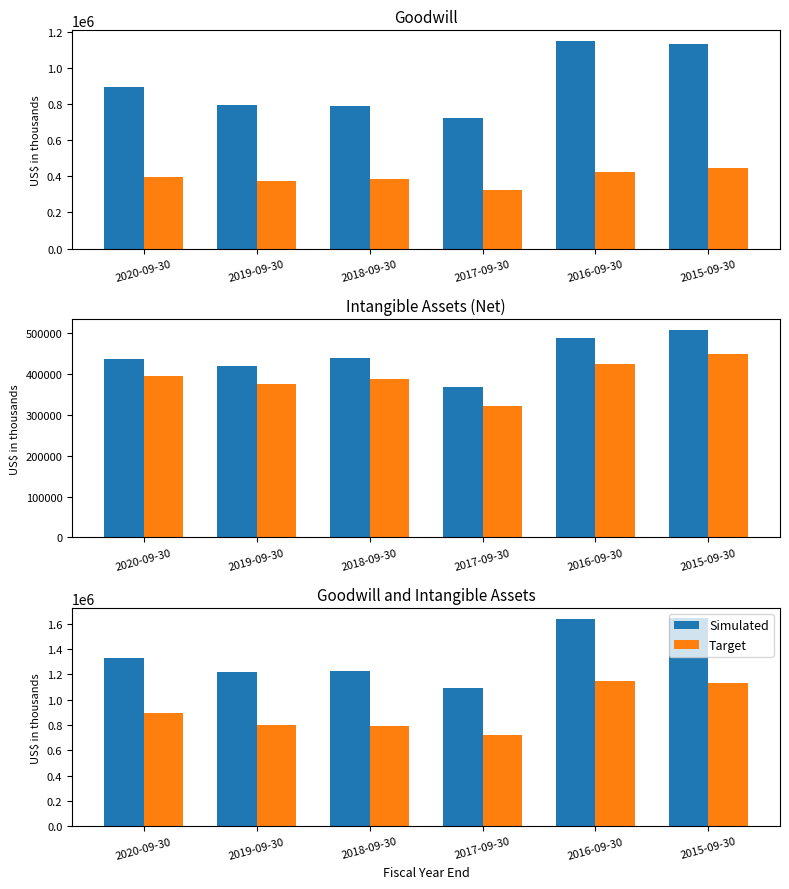

What is the label of the 4th bar from the left?

2017-09-30